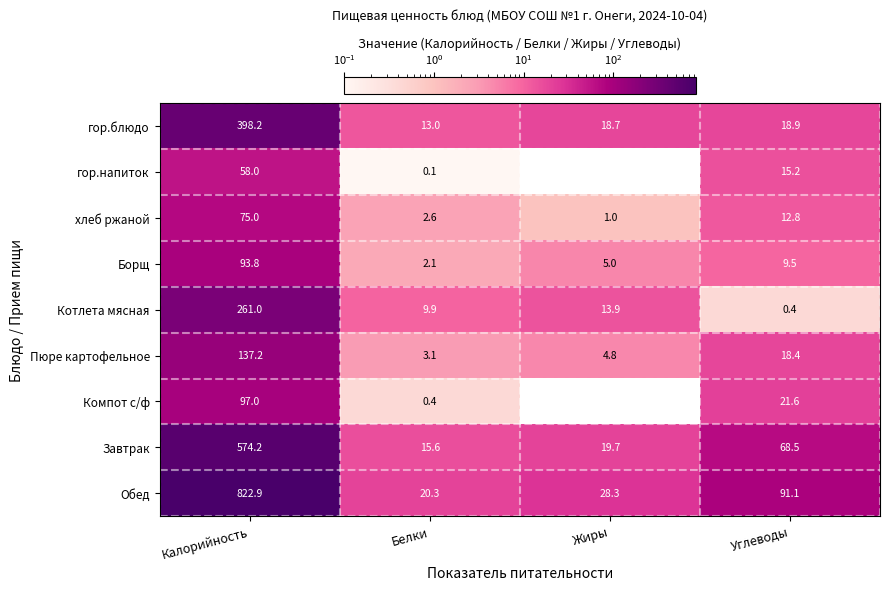

Between Калорийность and Углеводы, which series saw the biggest shift?

Обед